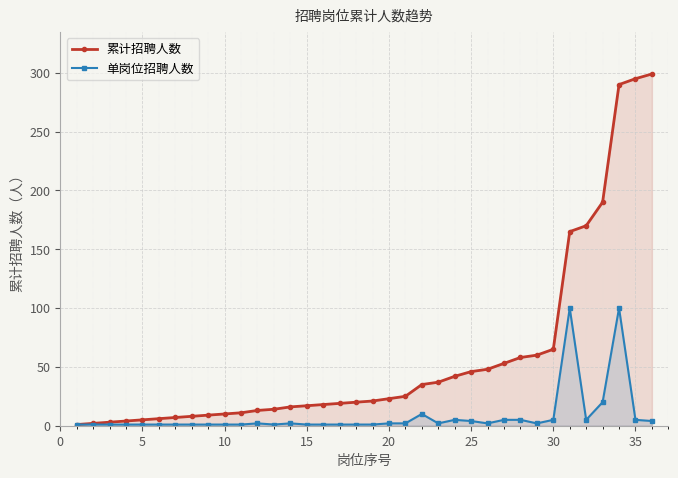

Reading right to left, what are all the values shown in this chart?

累计招聘人数: 299	295	290	190	170	165	65	60	58	53	48	46	42	37	35	25	23	21	20	19	18	17	16	14	13	11	10	9	8	7	6	5	4	3	2	1
单岗位招聘人数: 4	5	100	20	5	100	5	2	5	5	2	4	5	2	10	2	2	1	1	1	1	1	2	1	2	1	1	1	1	1	1	1	1	1	1	1